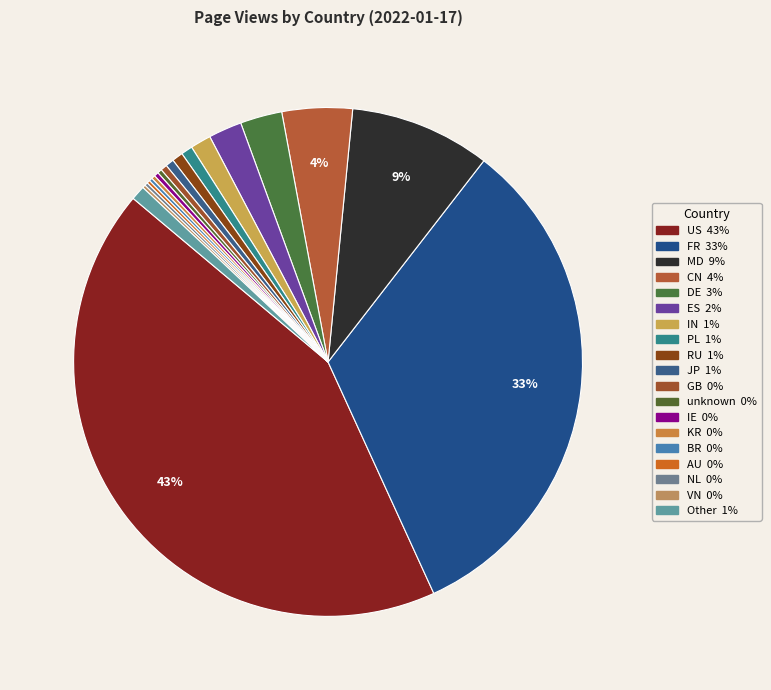

What percentage do GB and JP together represent?

1.0%